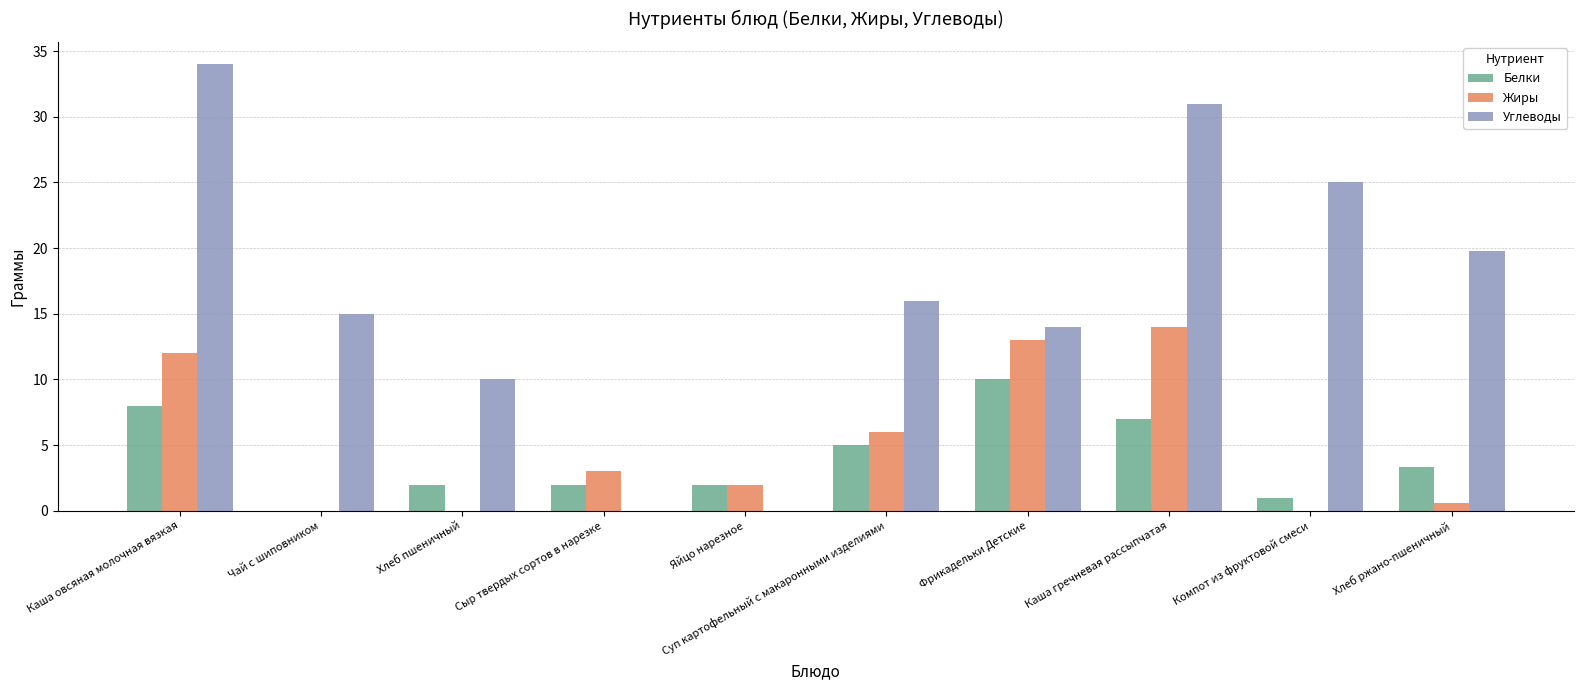

Which label corresponds to the largest value in the chart?

Каша овсяная молочная вязкая